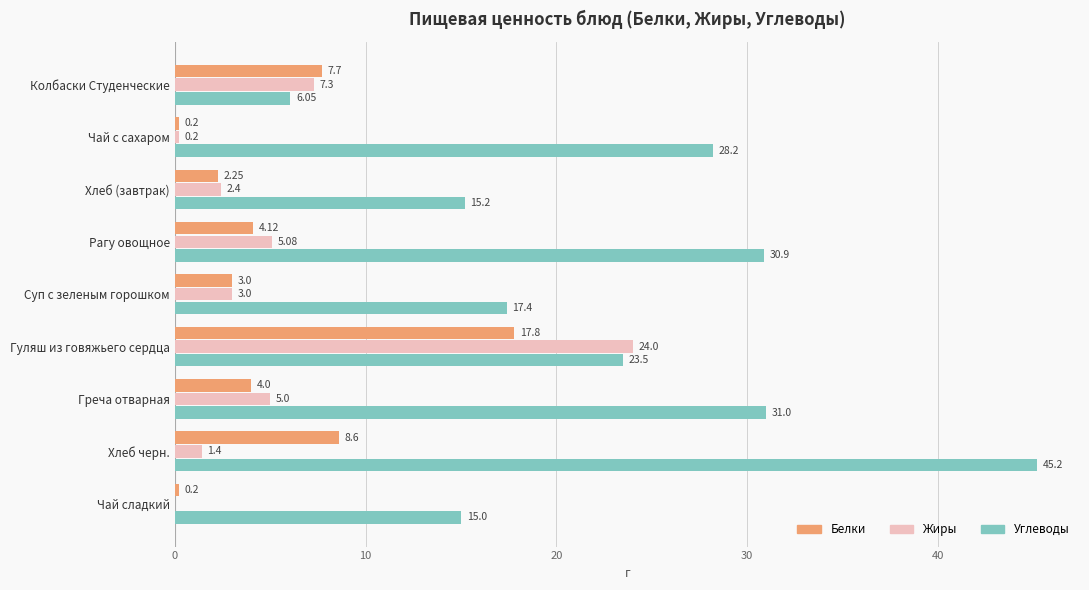

Which series changed the most between Колбаски Студенческие and Чай сладкий?

Углеводы